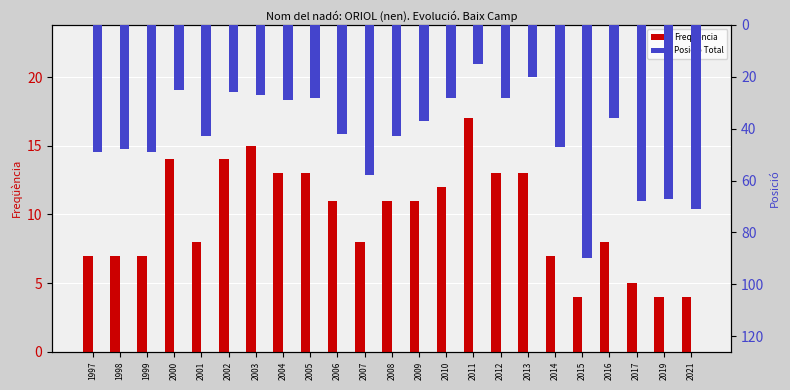

What are all the series names shown in the legend?

Freqüència, Posició Total